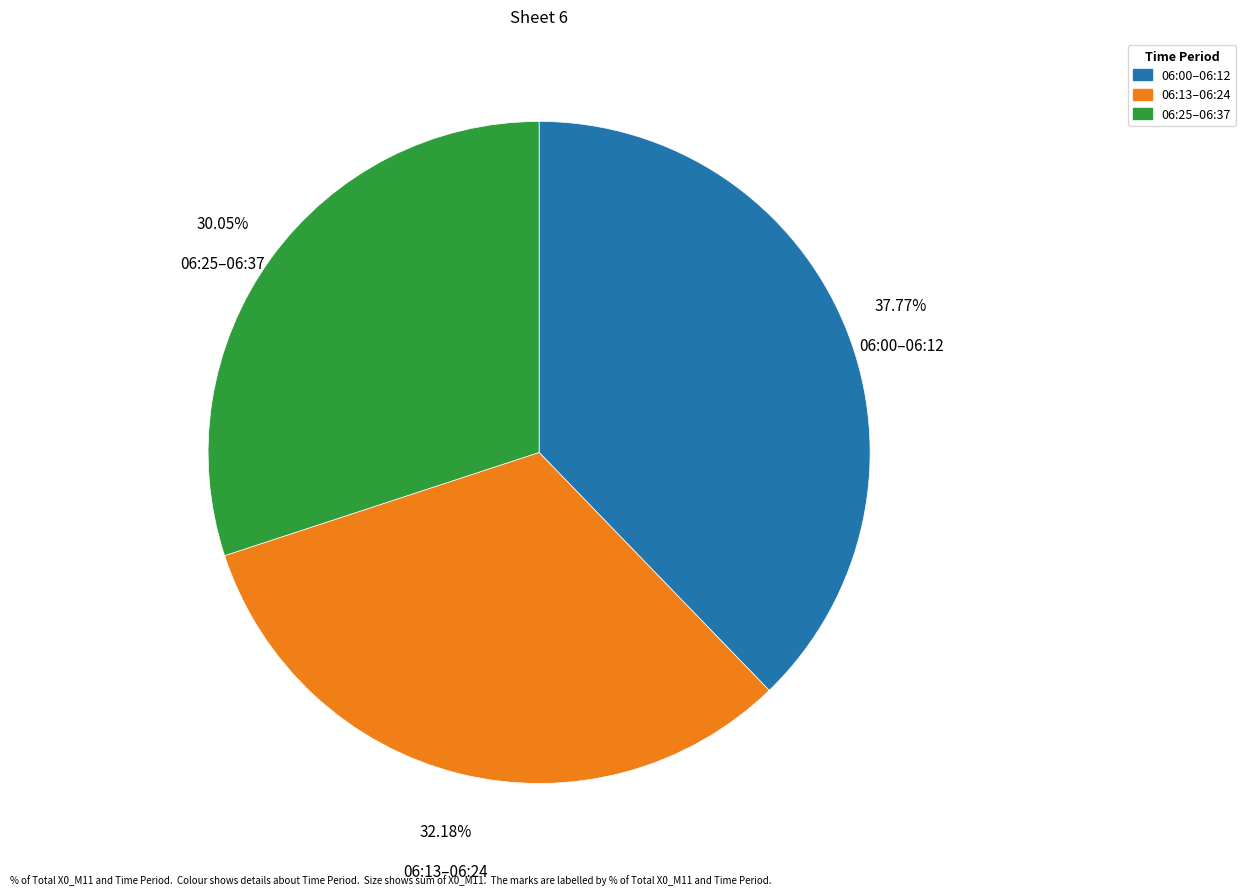

Which category has the smallest portion of the pie?

06:25–06:37